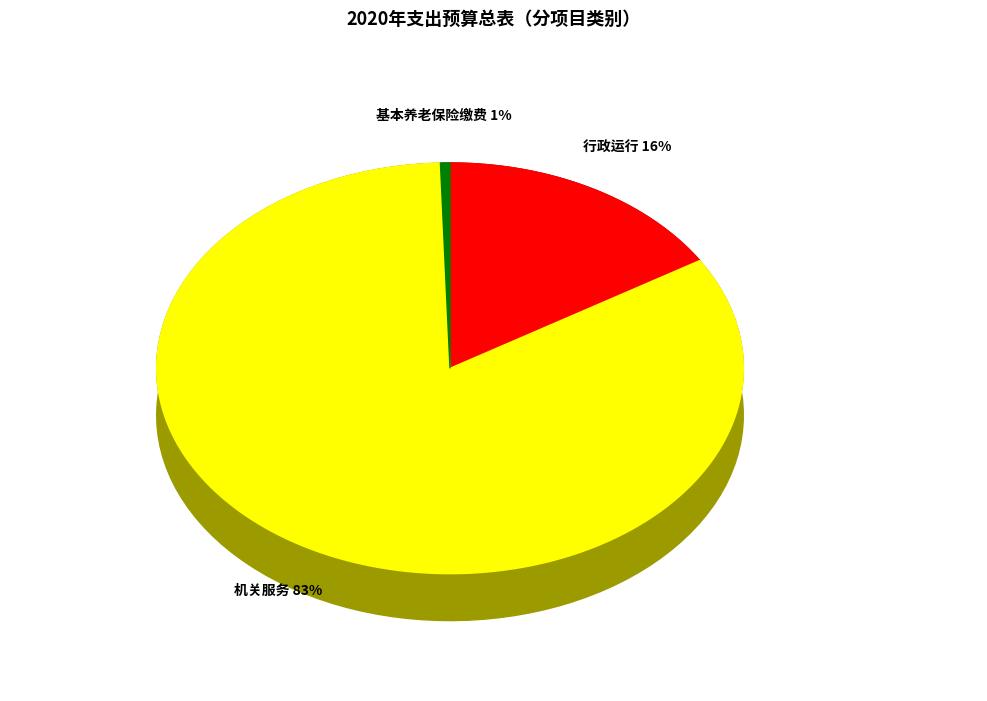

How much of the chart is everything except 机关事业单位基本养老保险缴费支出?

99.5%